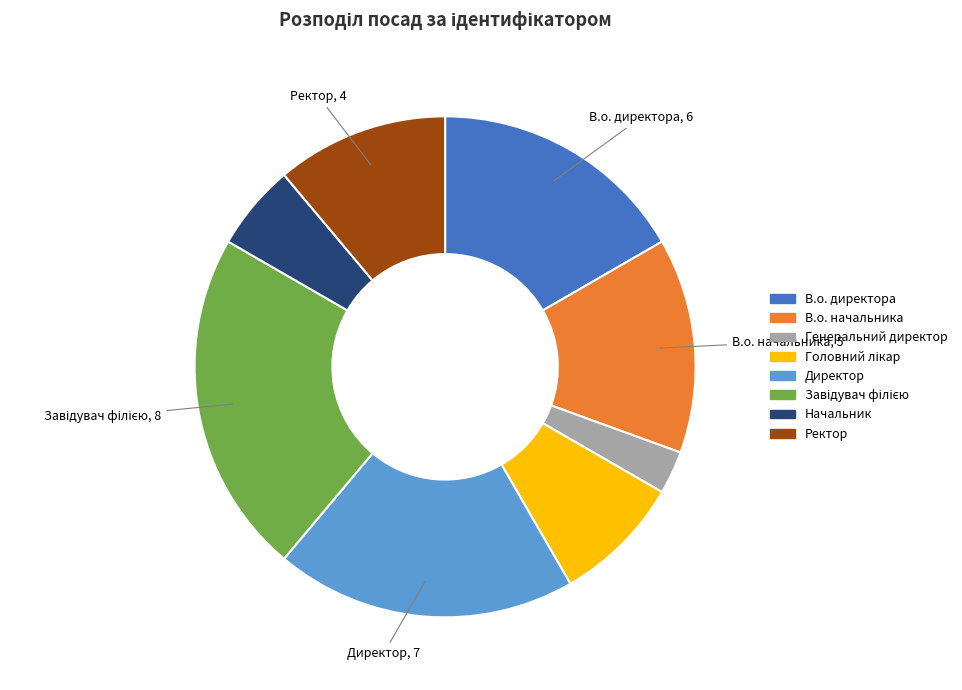

True or false: Директор accounts for 19% of the total.

True